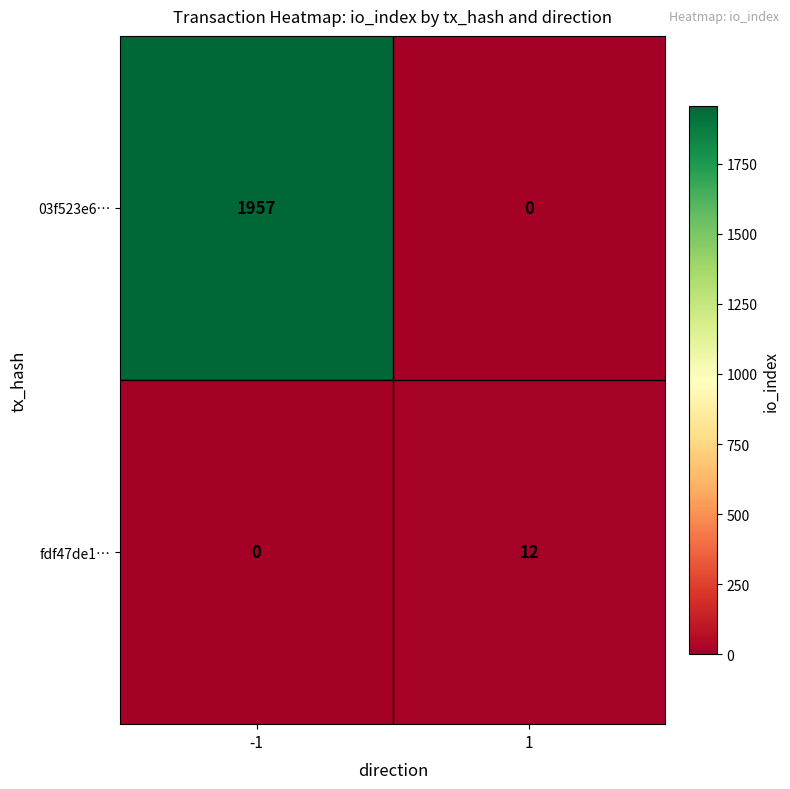

At how many categories does at least one series exceed 9?

2